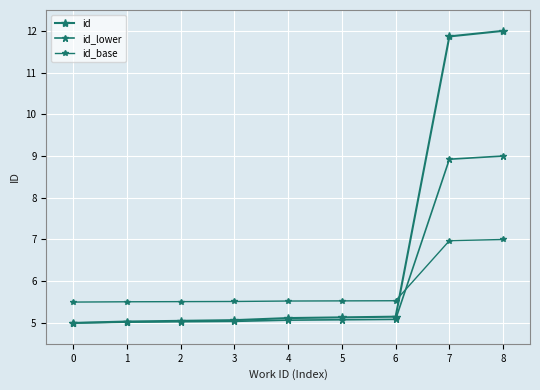

Count the number of data series in this chart.

3